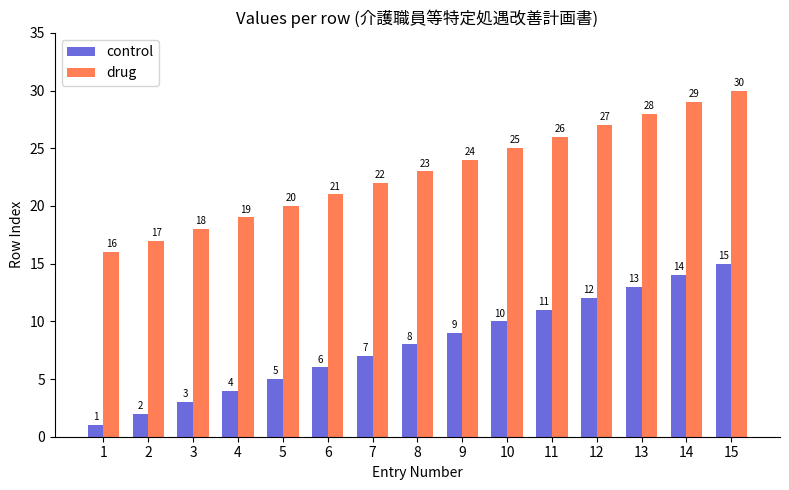

What is the average value of the drug series?

23